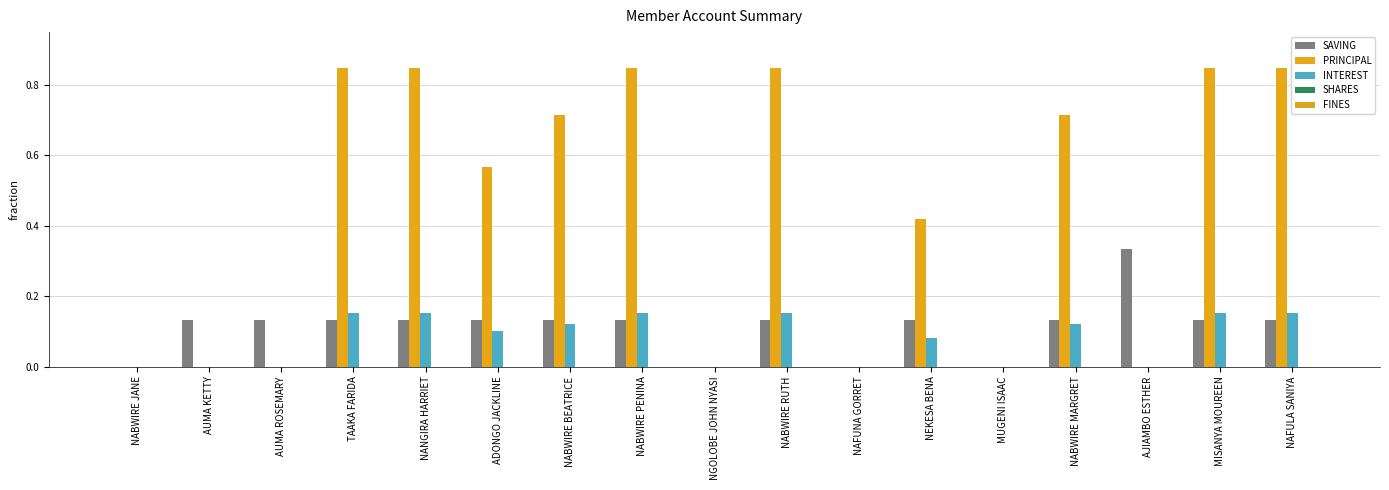

Are the bars horizontal?

No